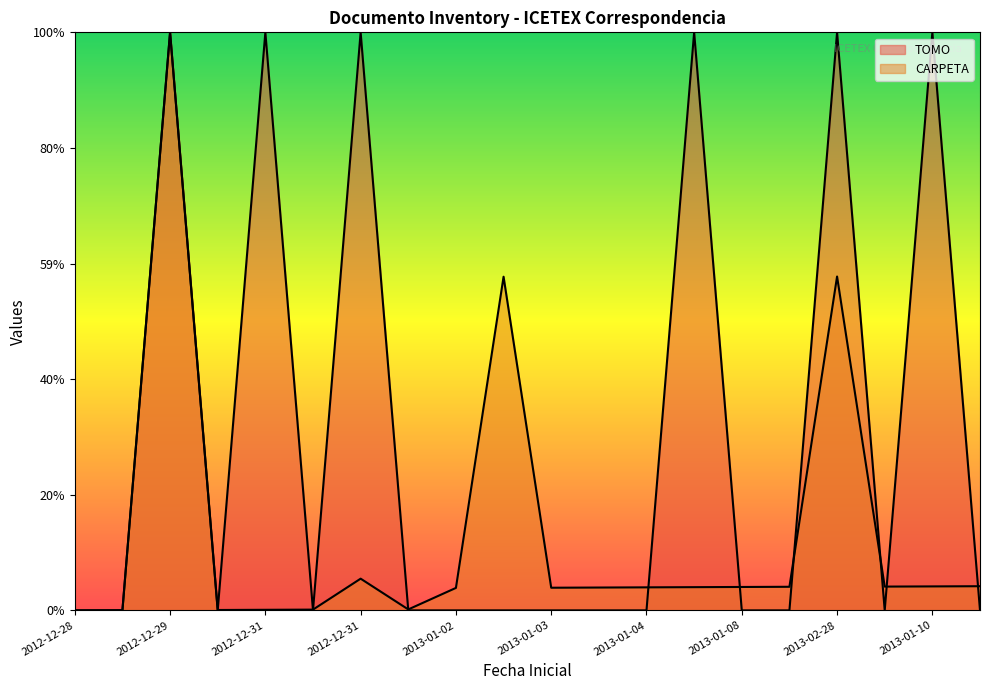

Is it true that CARPETA equals 0.0 at 2012-12-31?

False